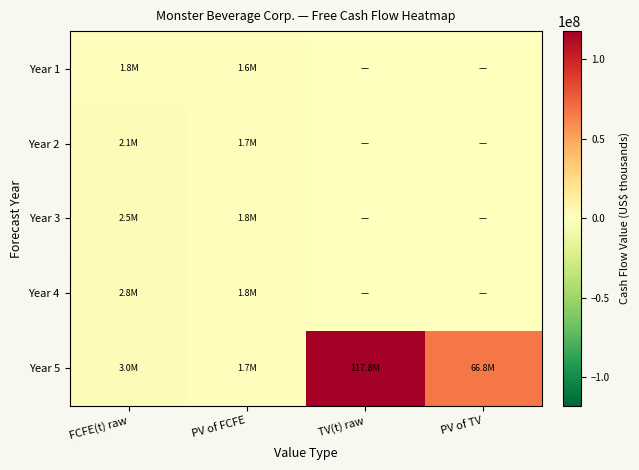

Which series changed the most between PV of FCFE and TV(t) raw?

Year 5